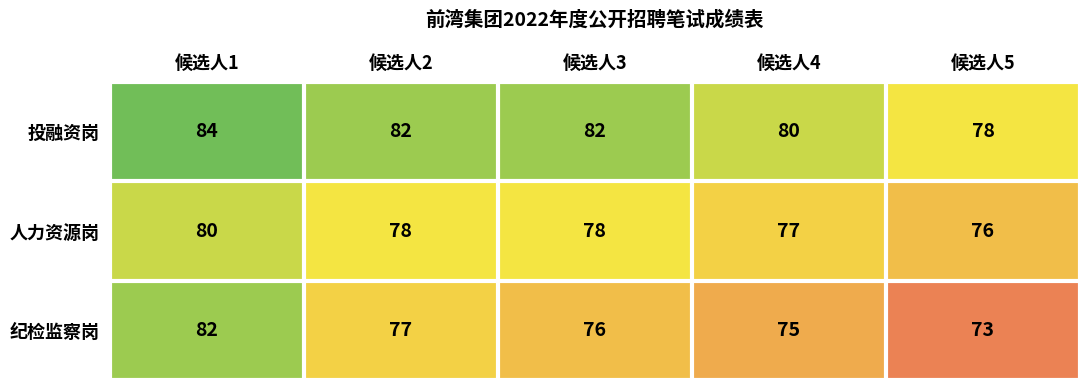

Reading left to right, what are all the values shown in this chart?

投融资岗: 84	82	82	80	78
人力资源岗: 80	78	78	77	76
纪检监察岗: 82	77	76	75	73